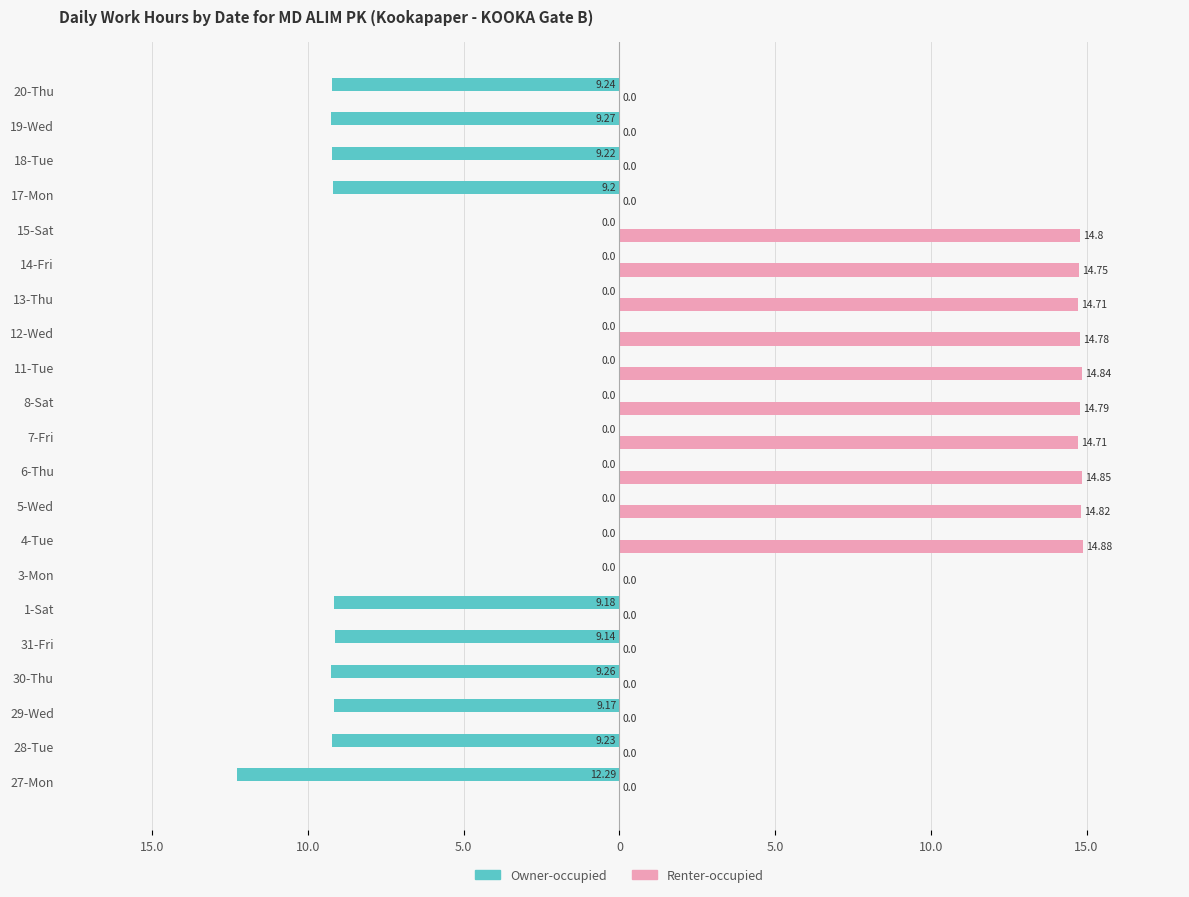

Which series has the largest range (max minus min)?

Renter-occupied